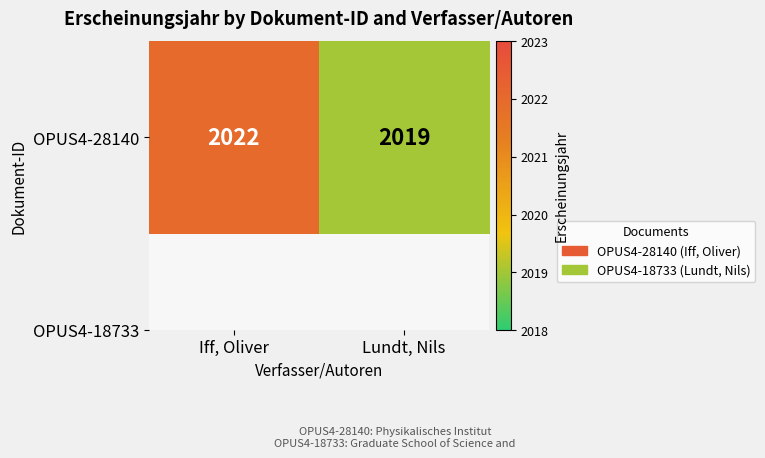

List the labels in order of value, largest first.

Iff, Oliver, Lundt, Nils